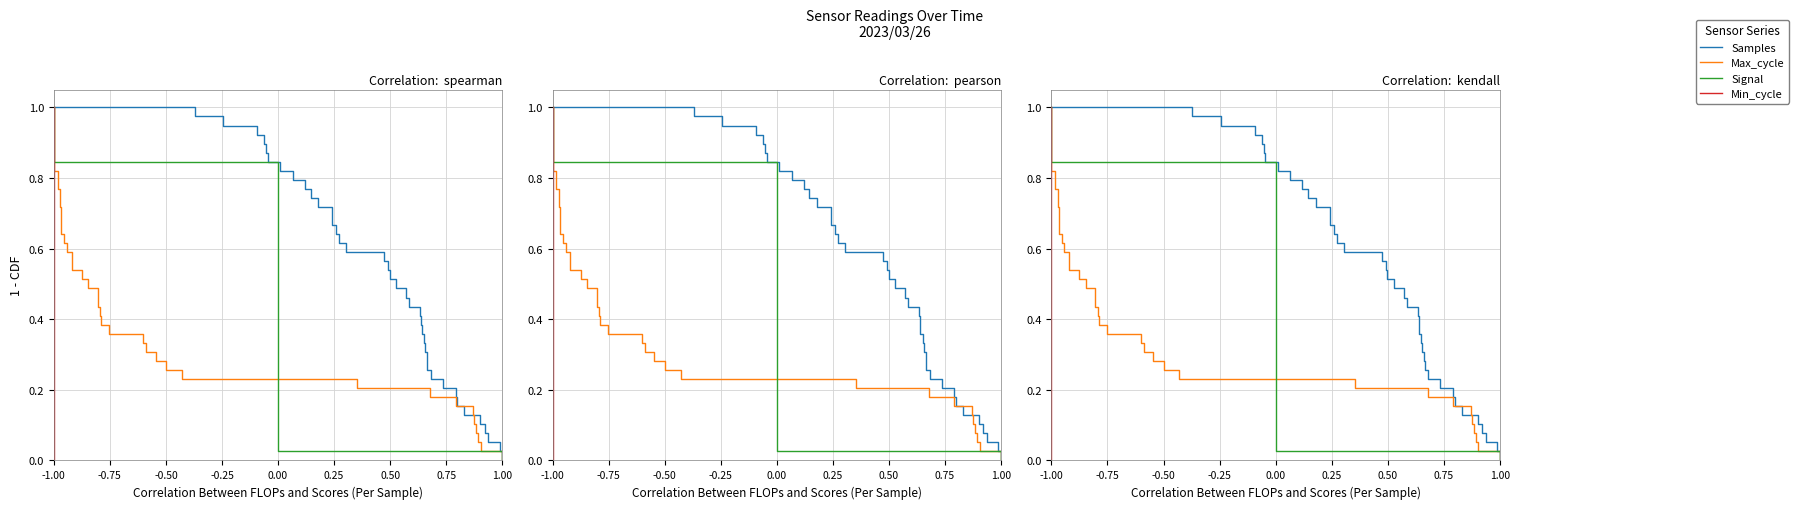

Count the number of data series in this chart.

4